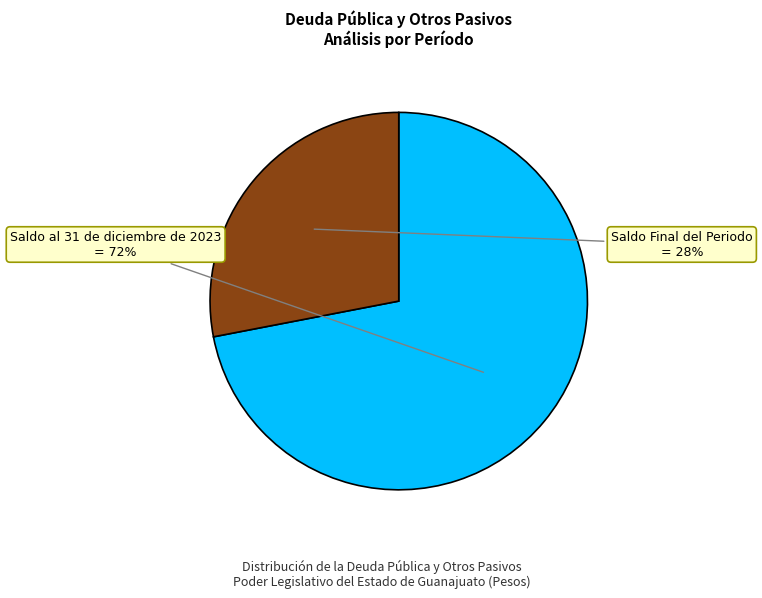

To the nearest percent, what is the difference between the largest and smallest slice percentages?

44%